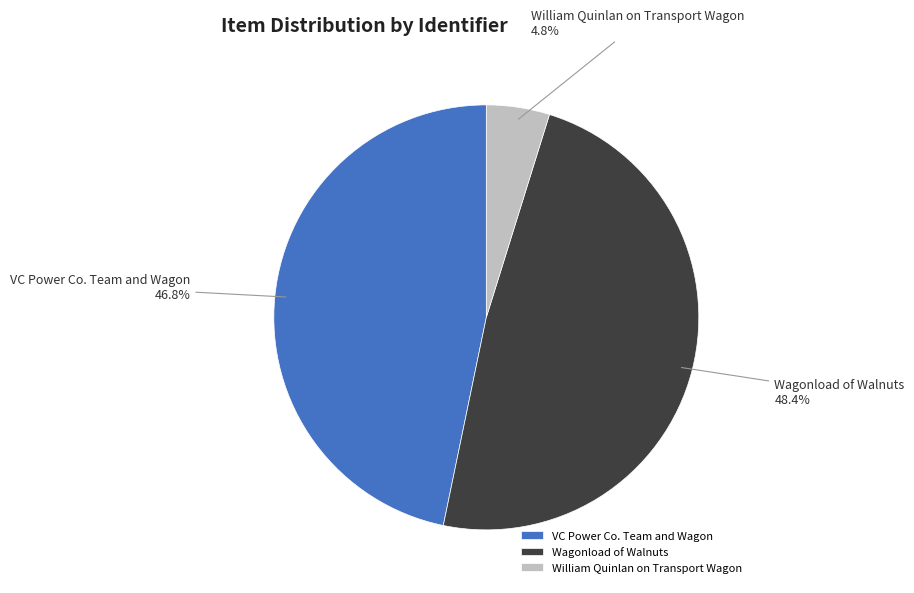

To the nearest percent, what is the difference between the William Quinlan on Transport Wagon and VC Power Co. Team and Wagon slice percentages?

42%